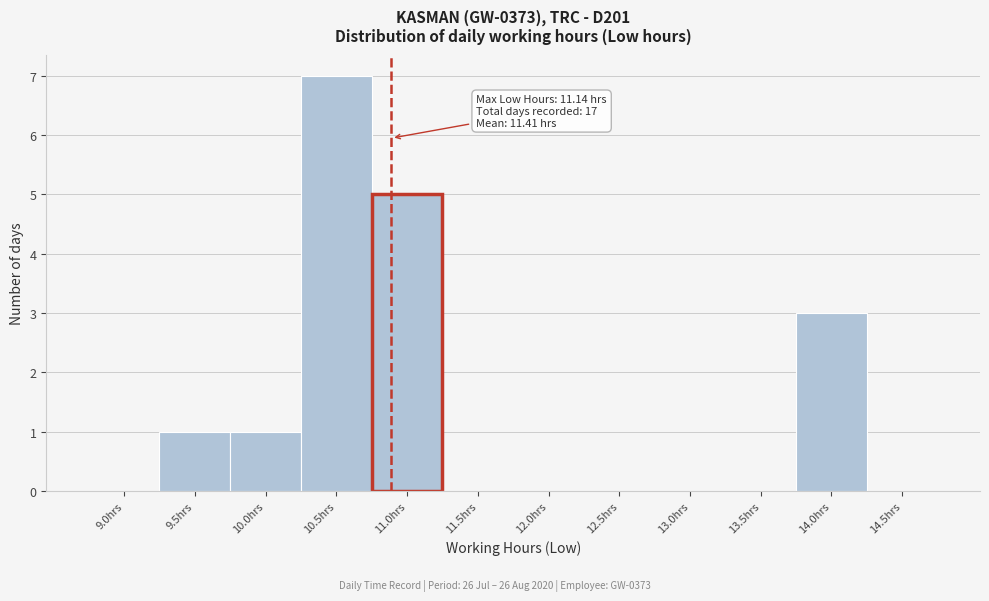

Reading right to left, list all the values displayed in this chart.

14.5hrs=0	14.0hrs=3	13.5hrs=0	13.0hrs=0	12.5hrs=0	12.0hrs=0	11.5hrs=0	11.0hrs=5	10.5hrs=7	10.0hrs=1	9.5hrs=1	9.0hrs=0